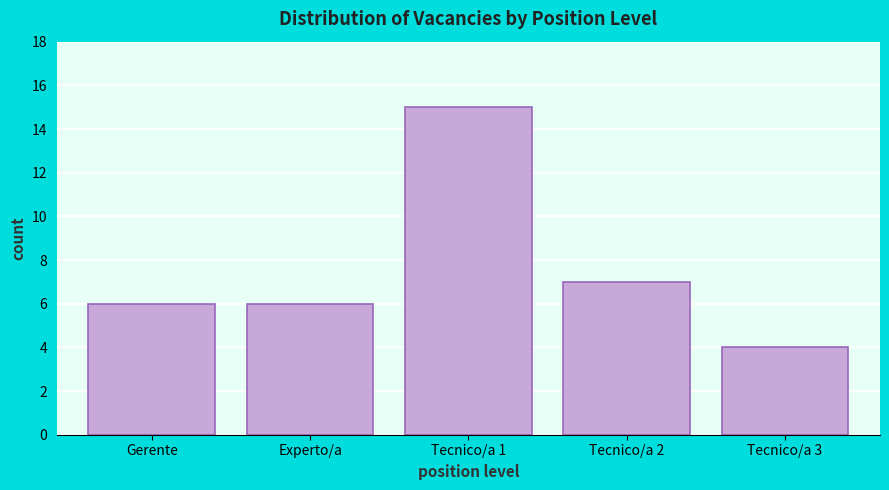

Reading left to right, extract all data points from this chart.

6	6	15	7	4